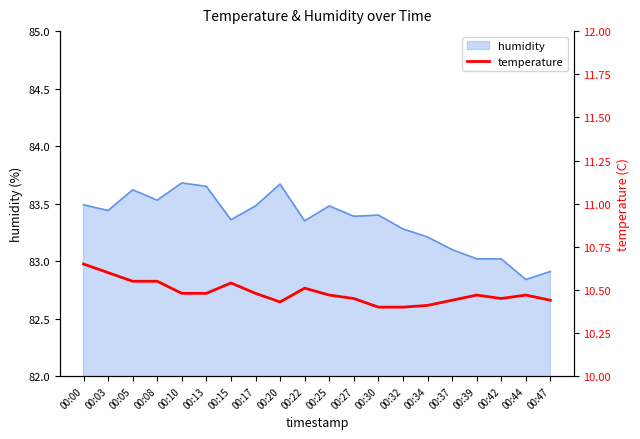

Is it true that humidity equals 49.8 at 00:42?

False